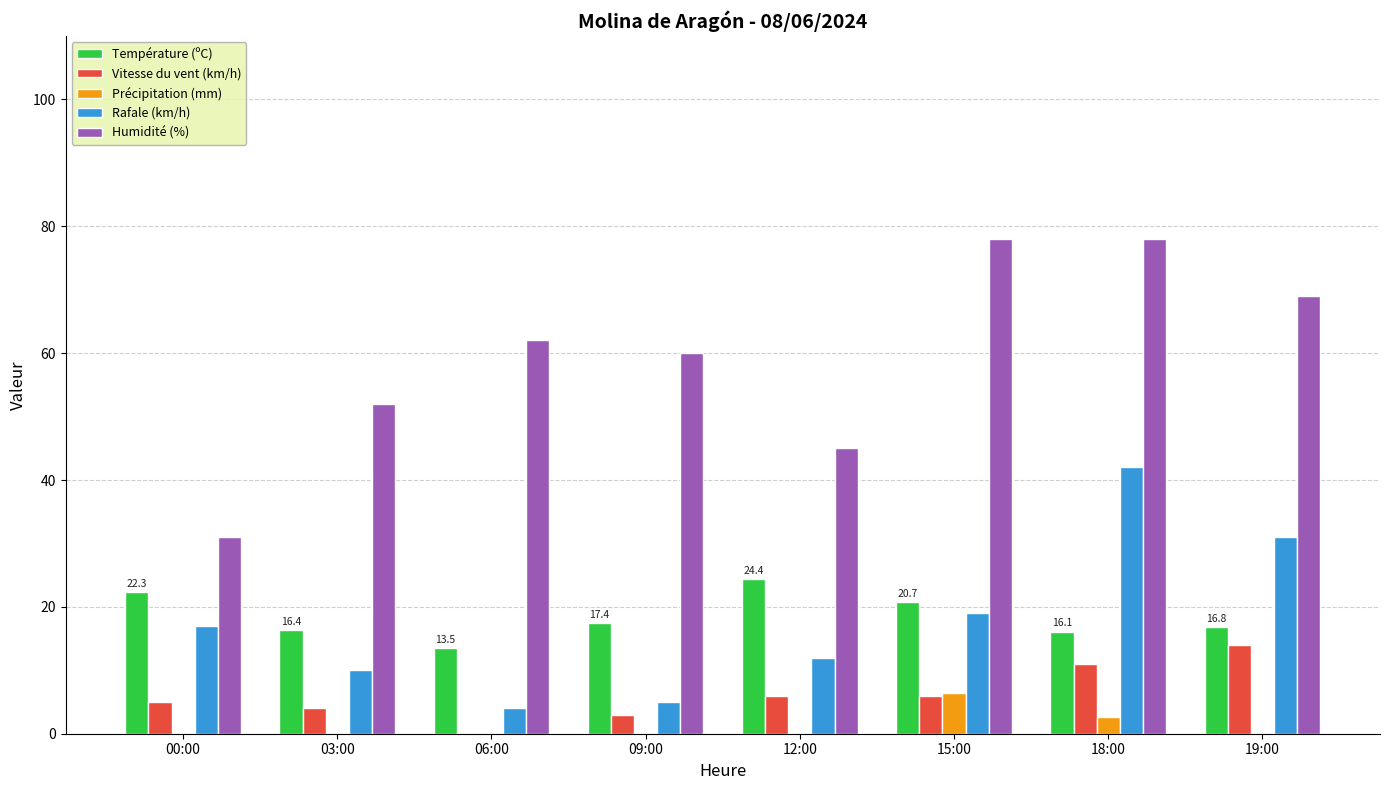

At which category is the sum across all series the highest?

18:00